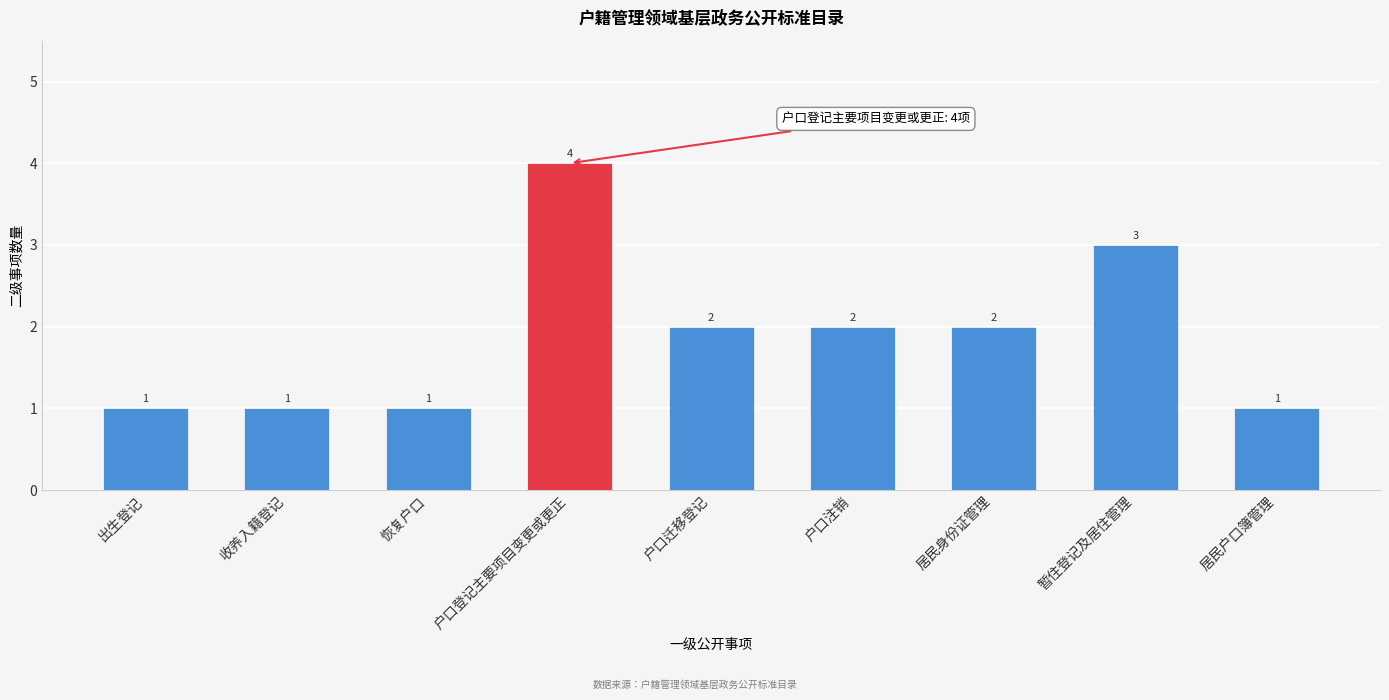

Reading left to right, transcribe all the data shown in this chart.

1	1	1	4	2	2	2	3	1